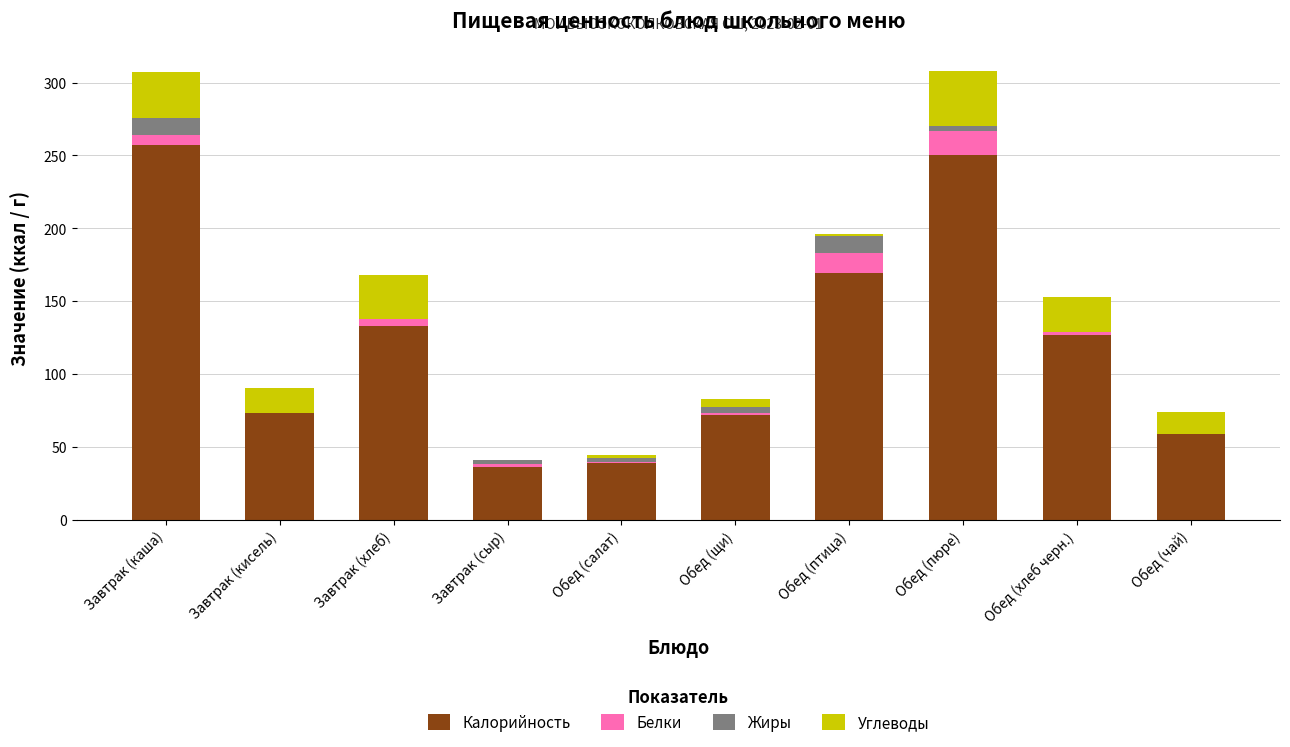

The value of Калорийность at Обед (хлеб черн.) is 126.7. True or false?

True